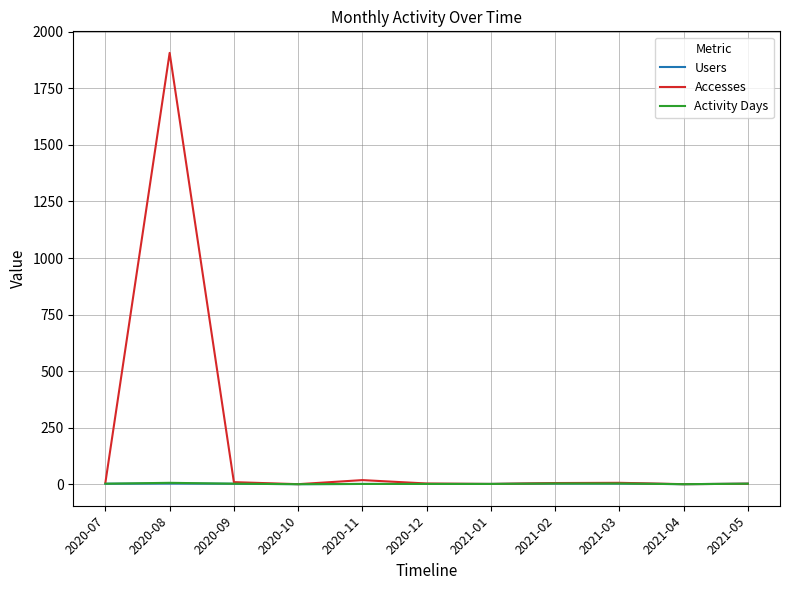

Which series has the largest range (max minus min)?

Accesses